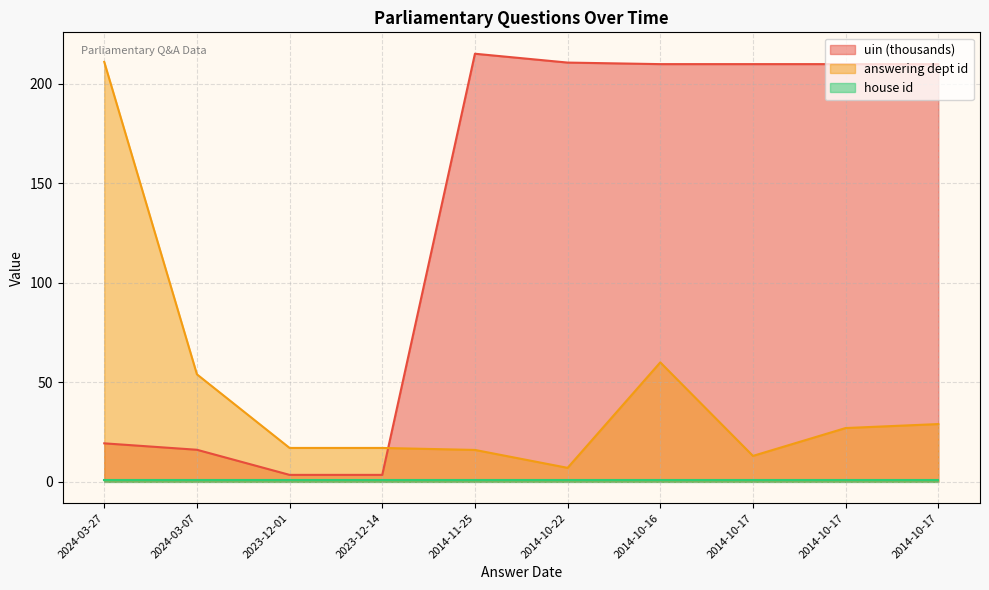

What is the greatest value displayed?

215.1